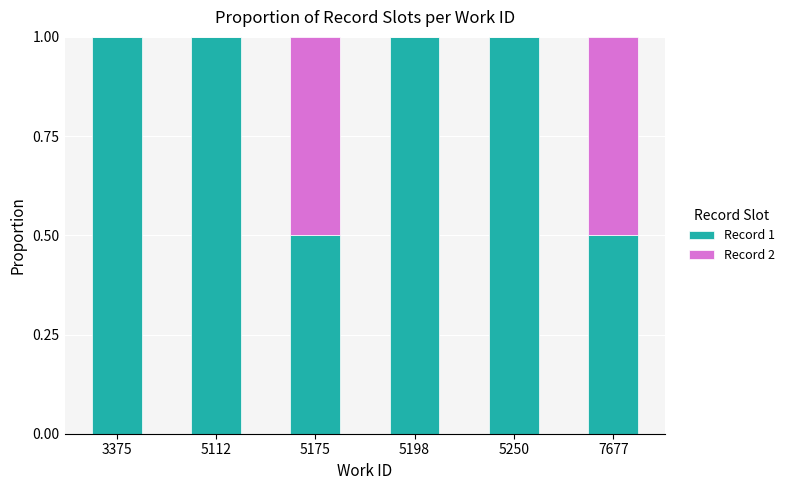

What is the total value across all series at 3375?

1.0